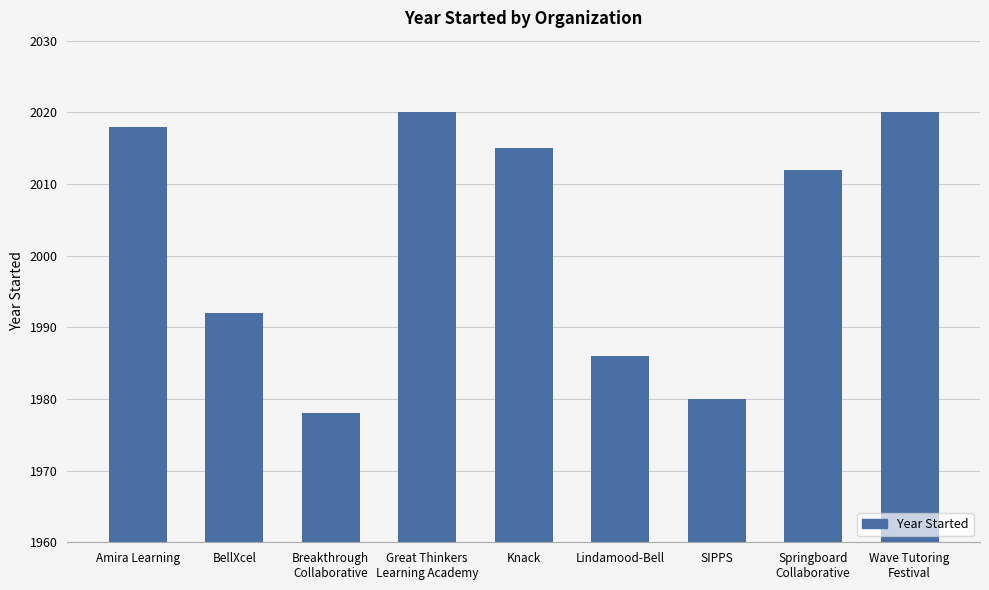

At which label is the value closest to 1999?

BellXcel